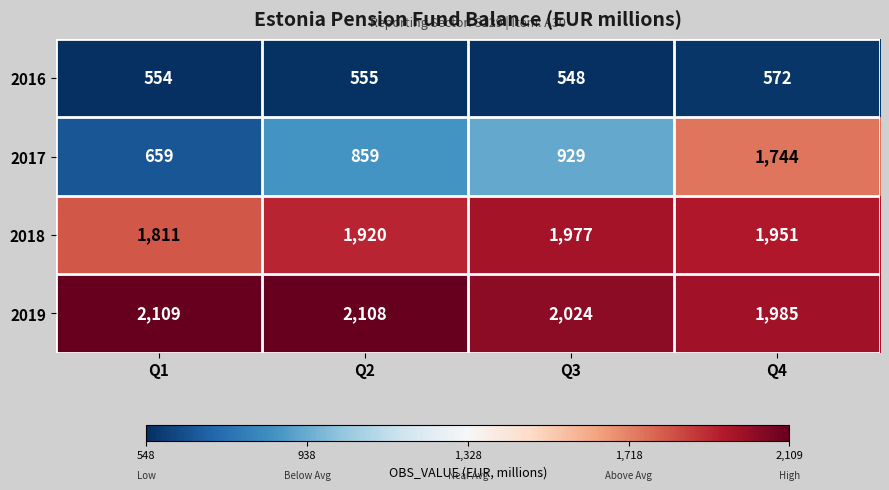

Which series has the largest range (max minus min)?

2017